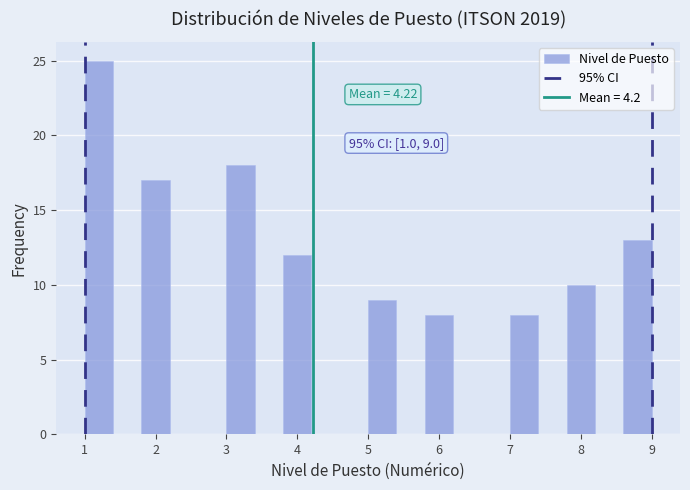

Over which range of the x-axis is the bar tallest?

1.0 to 1.4